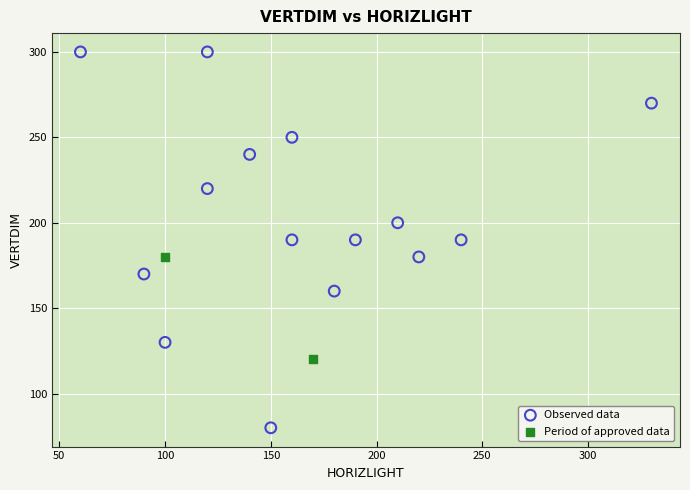

Which series reaches the minimum Y coordinate?

Observed data